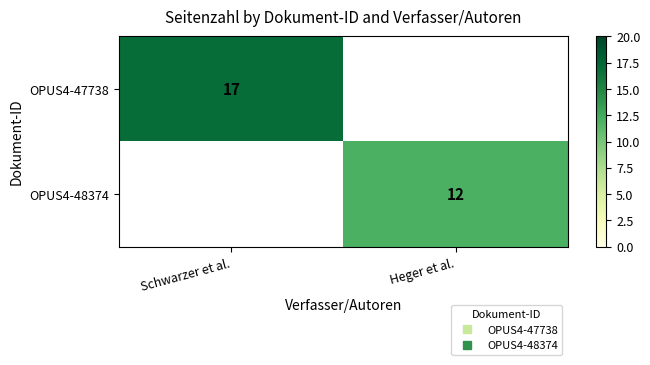

What is the approximate value of OPUS4-48374 at Heger et al.?

12.0